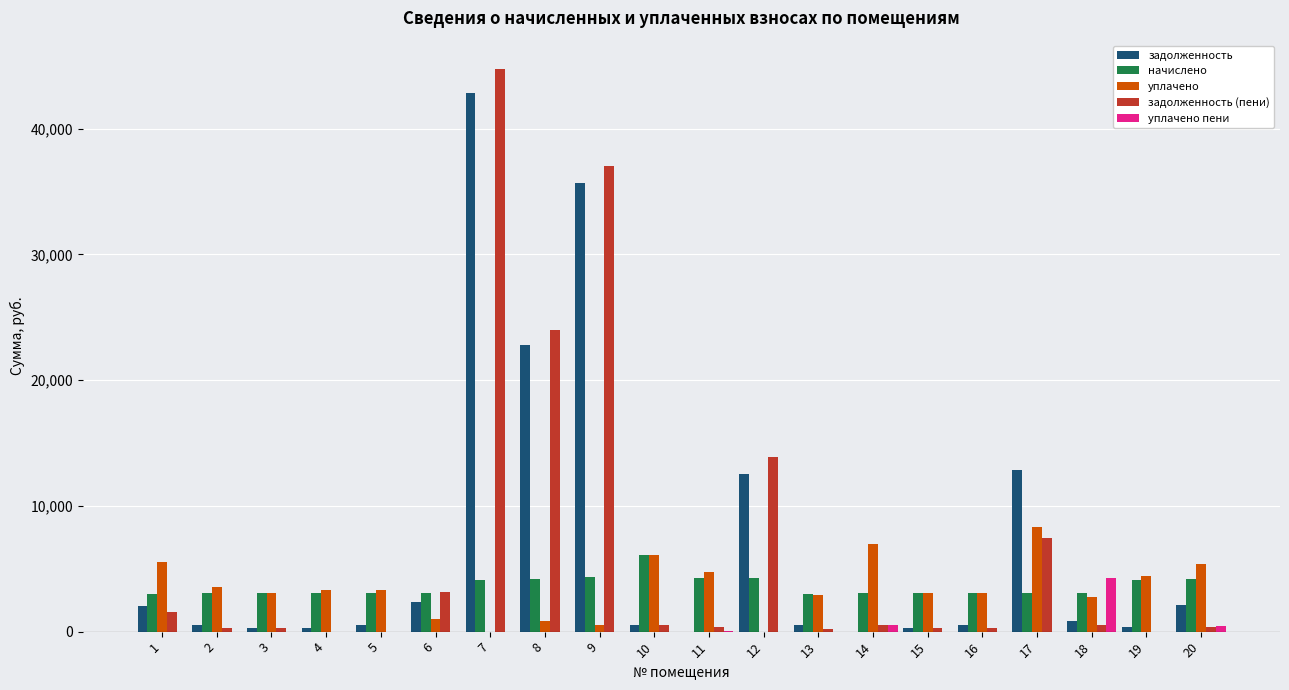

Are the bars horizontal?

No